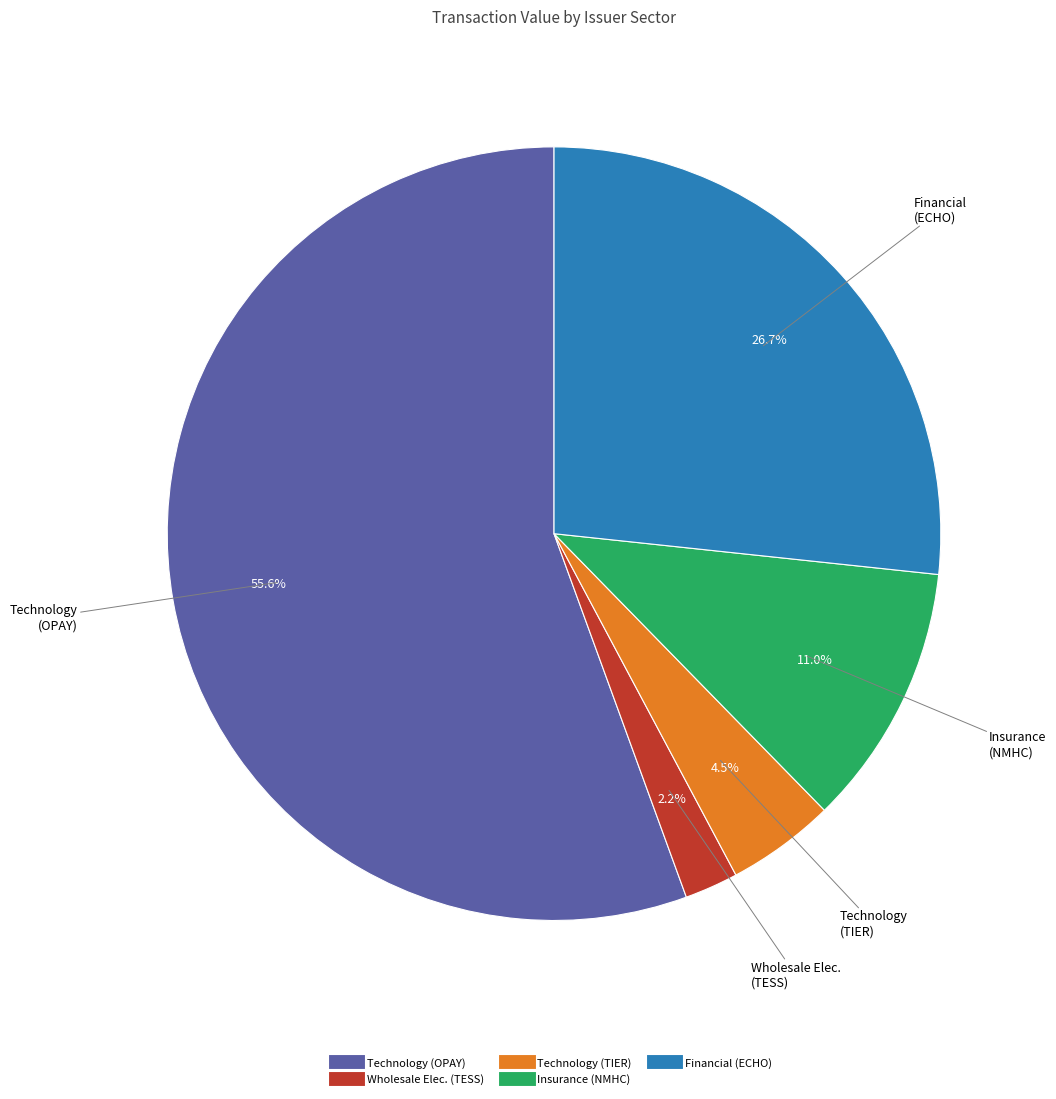

Is there a majority slice in this chart?

Yes